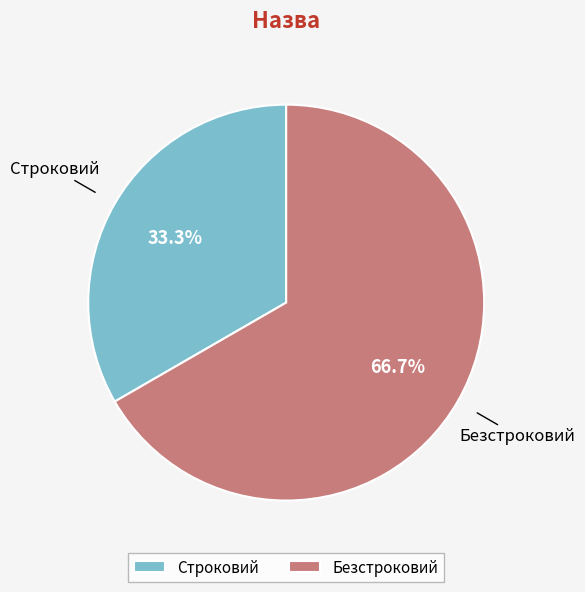

Is there a majority slice in this chart?

Yes